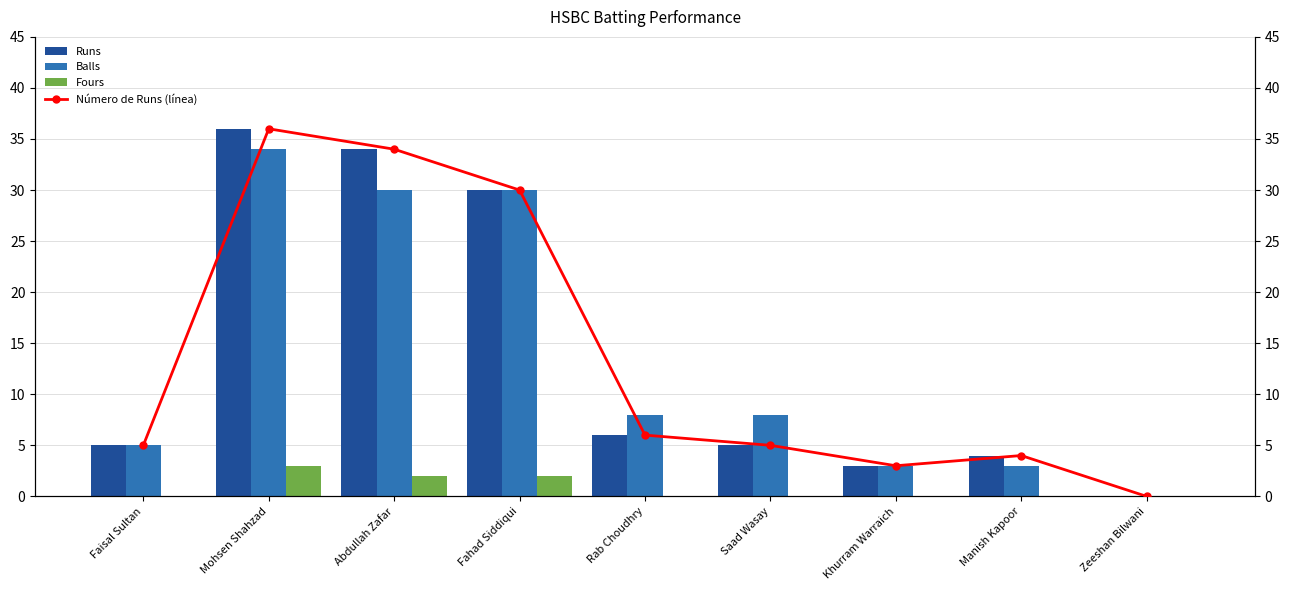

Rank the series at Saad Wasay from lowest to highest value.

Fours, Runs, Número de Runs (línea), Balls